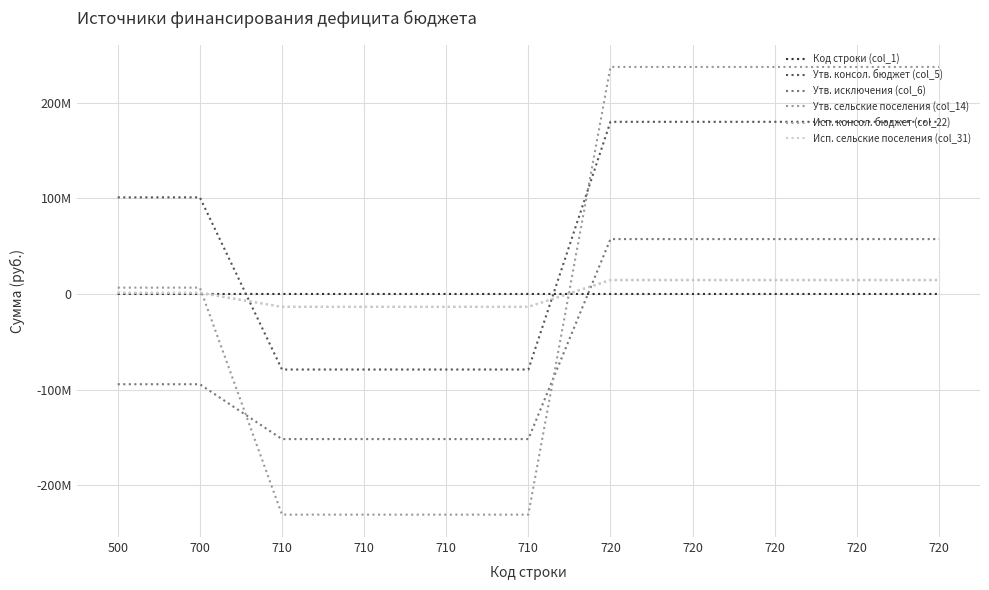

Is it true that Исп. сельские поселения (col_31) equals 14900362.0 at 720?

True